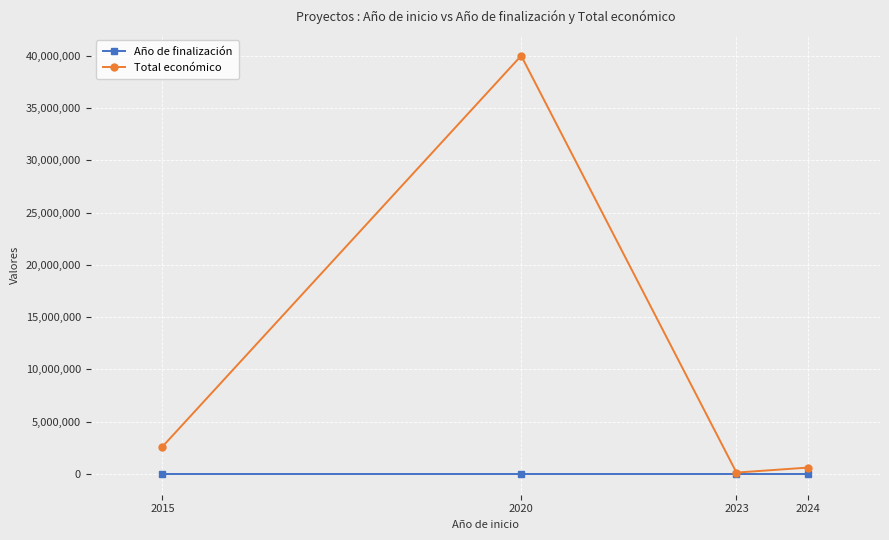

What is the value of the Año de finalización point at the 4th from the left?

2027